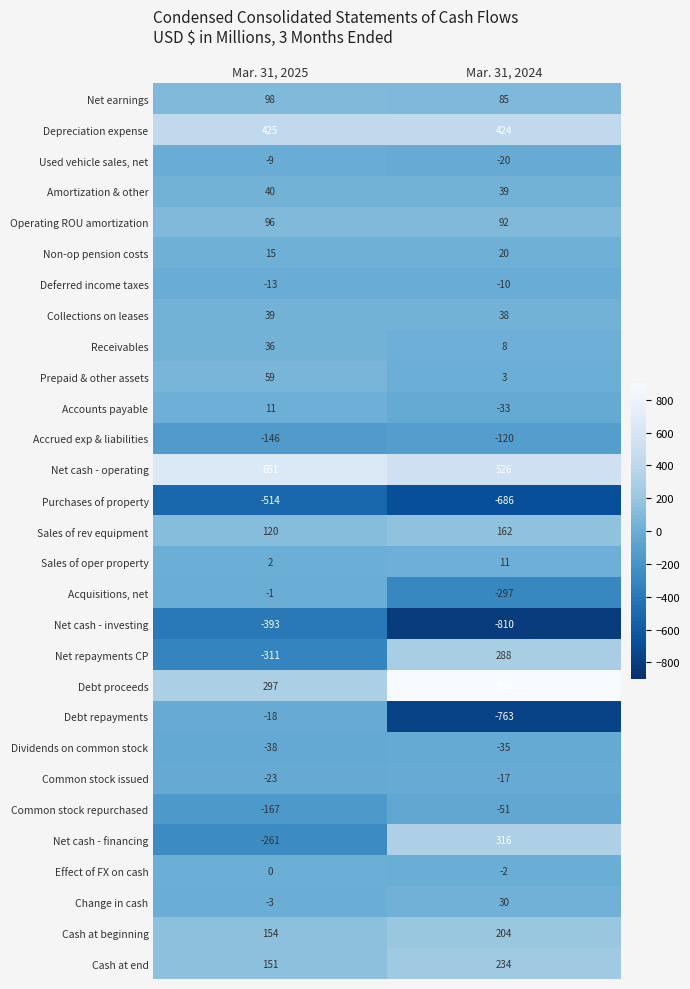

Read the Used vehicle sales, net value at Mar. 31, 2025, to the nearest 5.

-10